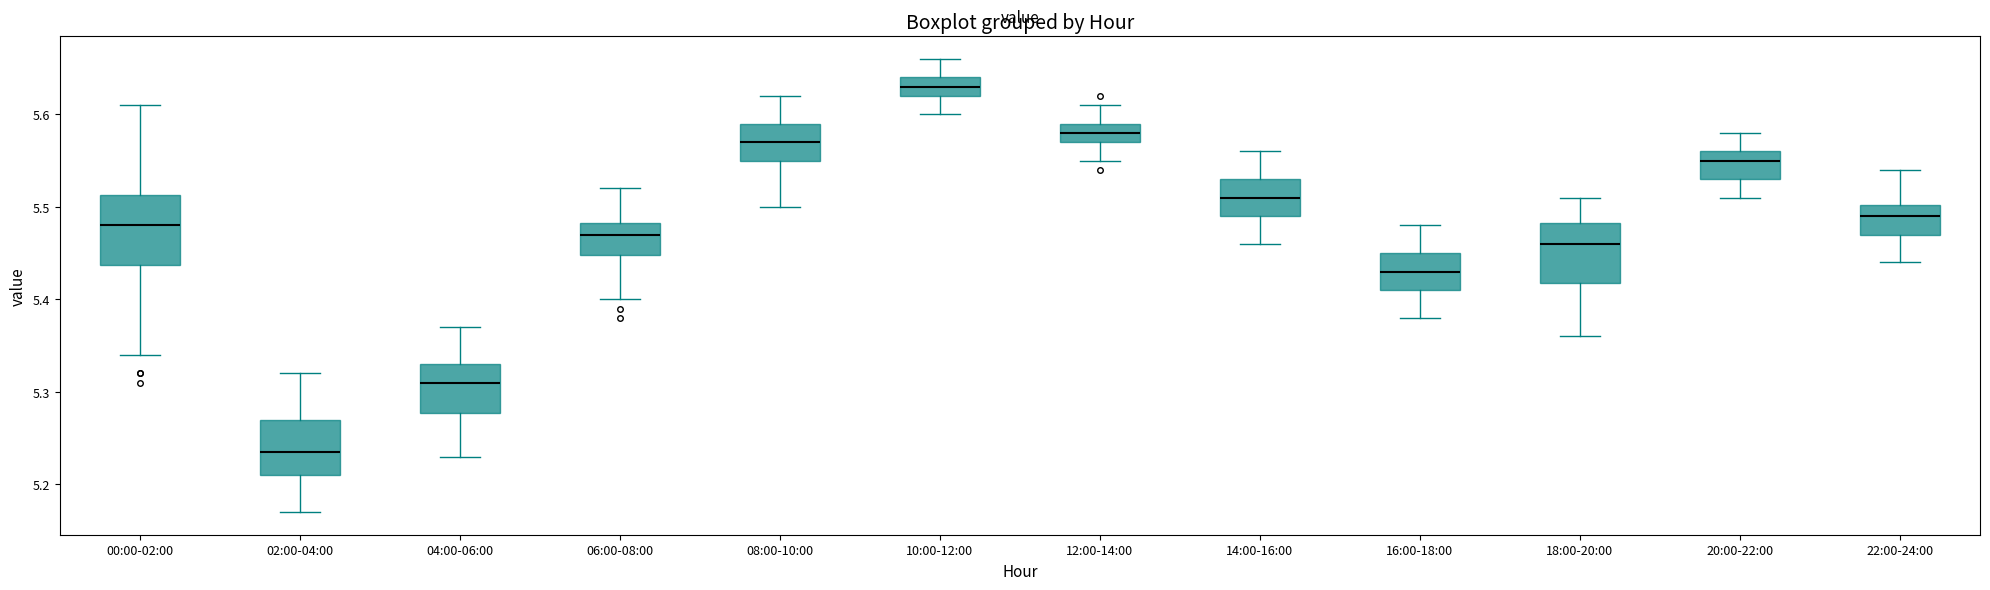

Which box has the lowest median line?

02:00-04:00